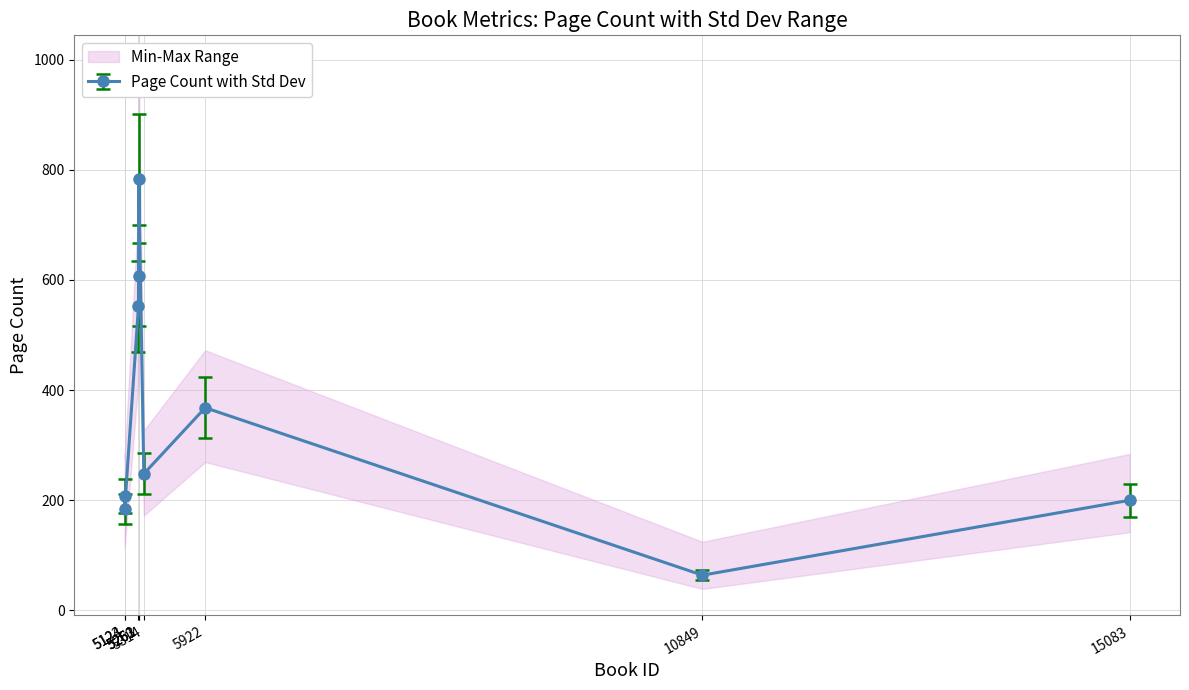

Which category has the lowest value across all series?

5314